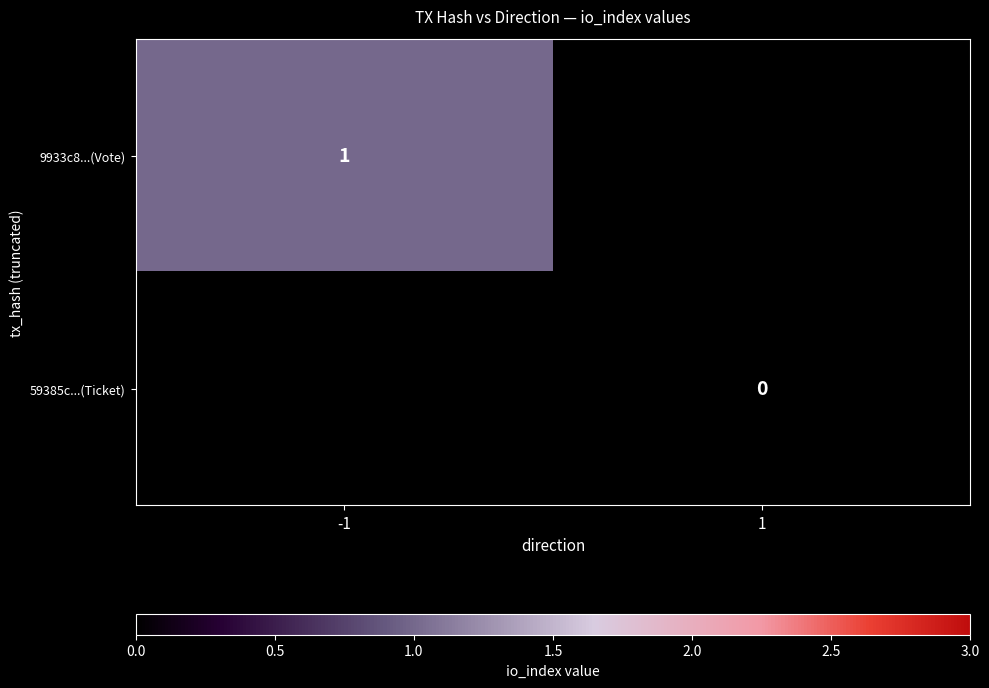

Is the value of 9933c8...(Vote) at -1 greater than the value of 59385c...(Ticket) at 1?

Yes